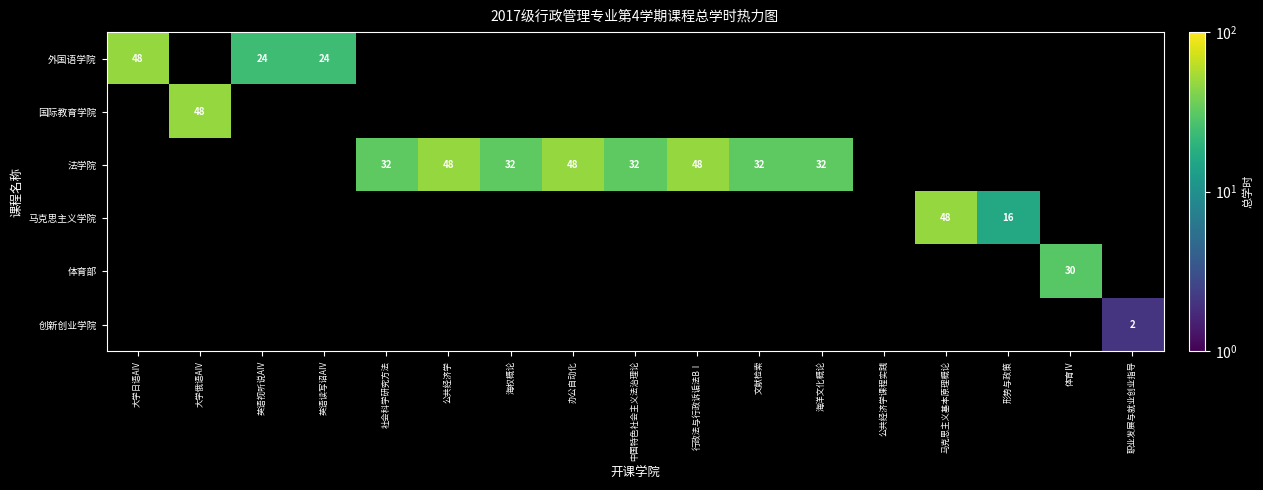

How many data points does each series have?

17